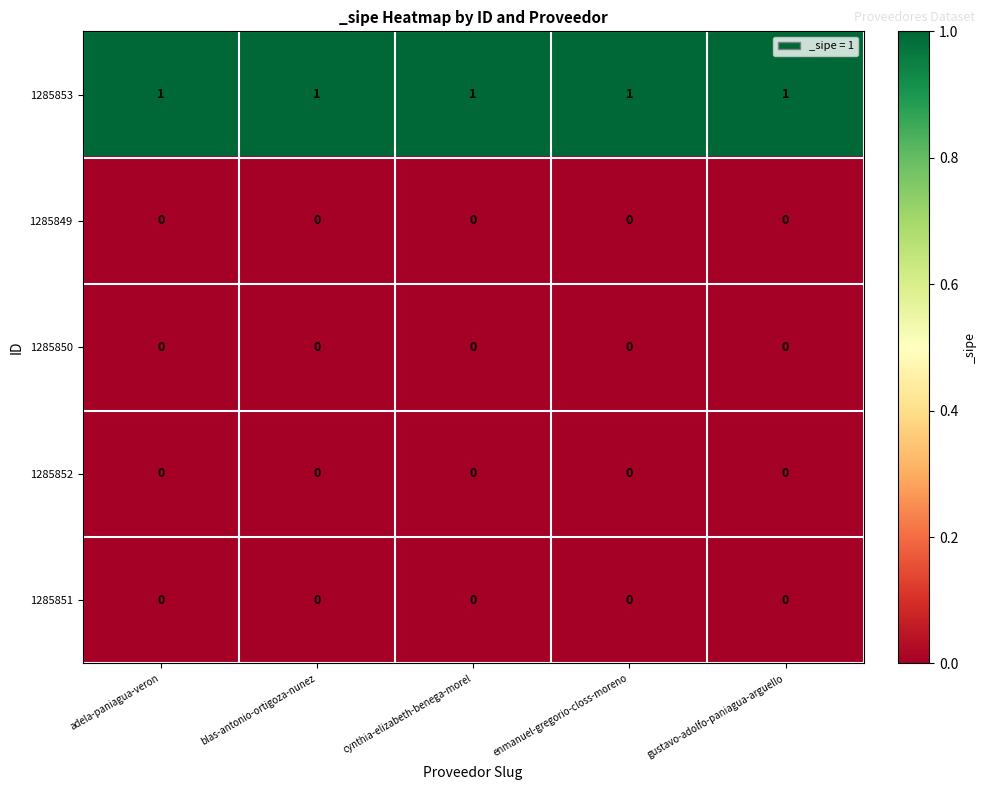

What is the spread (max minus min) of values at gustavo-adolfo-paniagua-arguello?

1